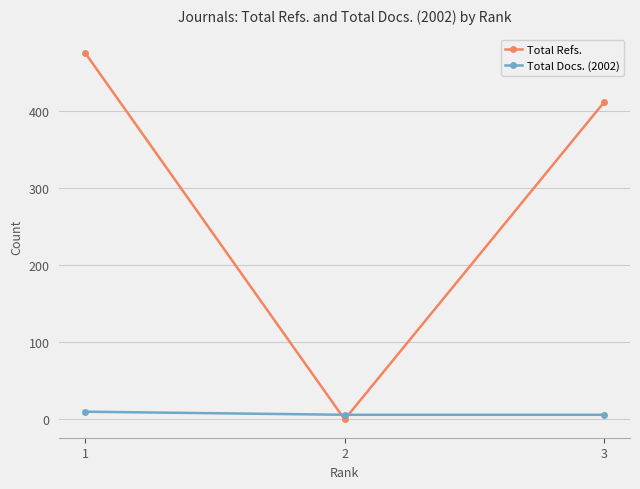

The Total Refs. series shows 696 at 3. True or false?

False